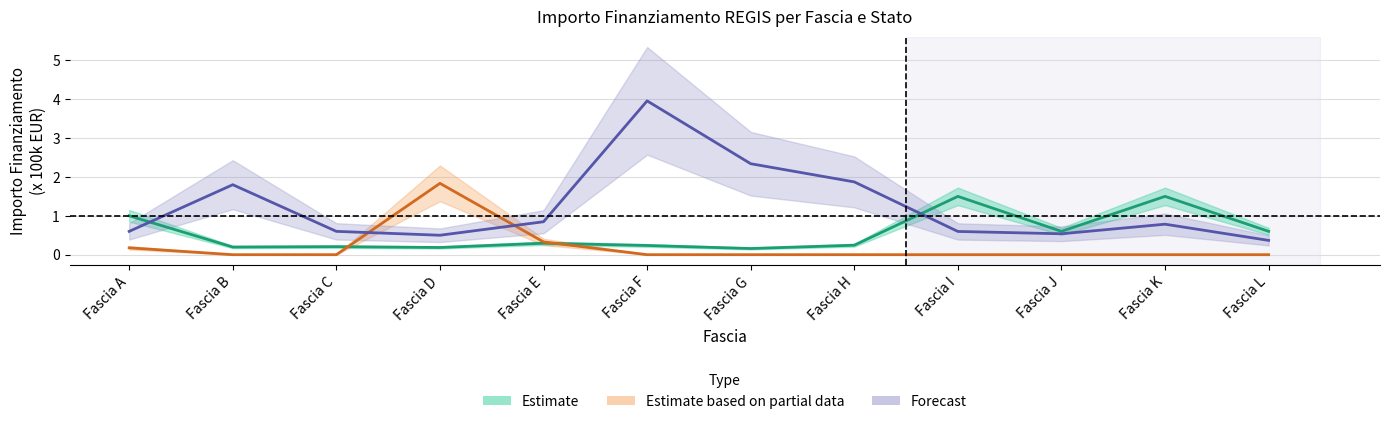

What is the sum of all Estimate values?

6.7